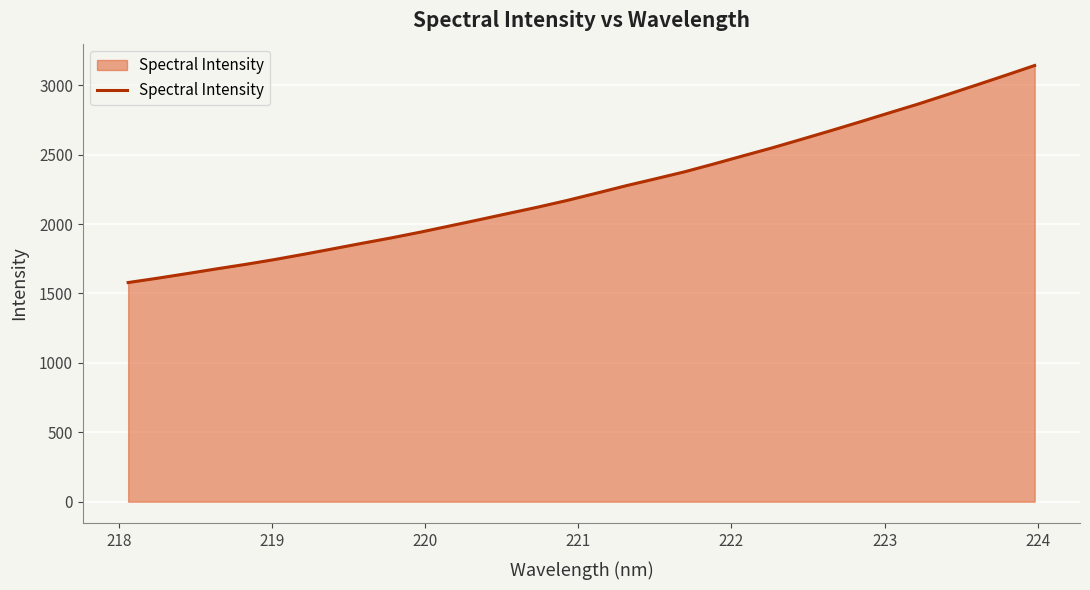

What is the maximum value shown in the chart?

3143.0